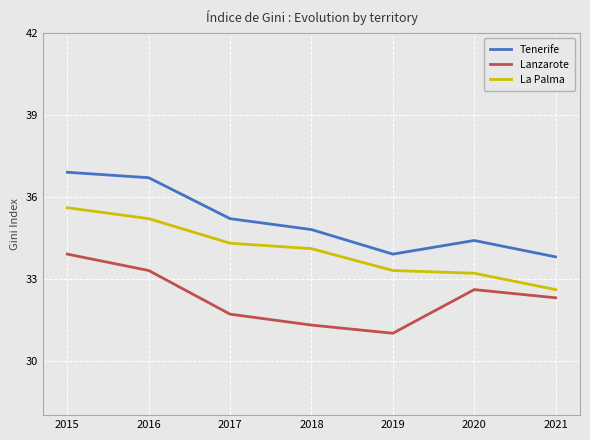

Does the chart have visible grid lines?

Yes